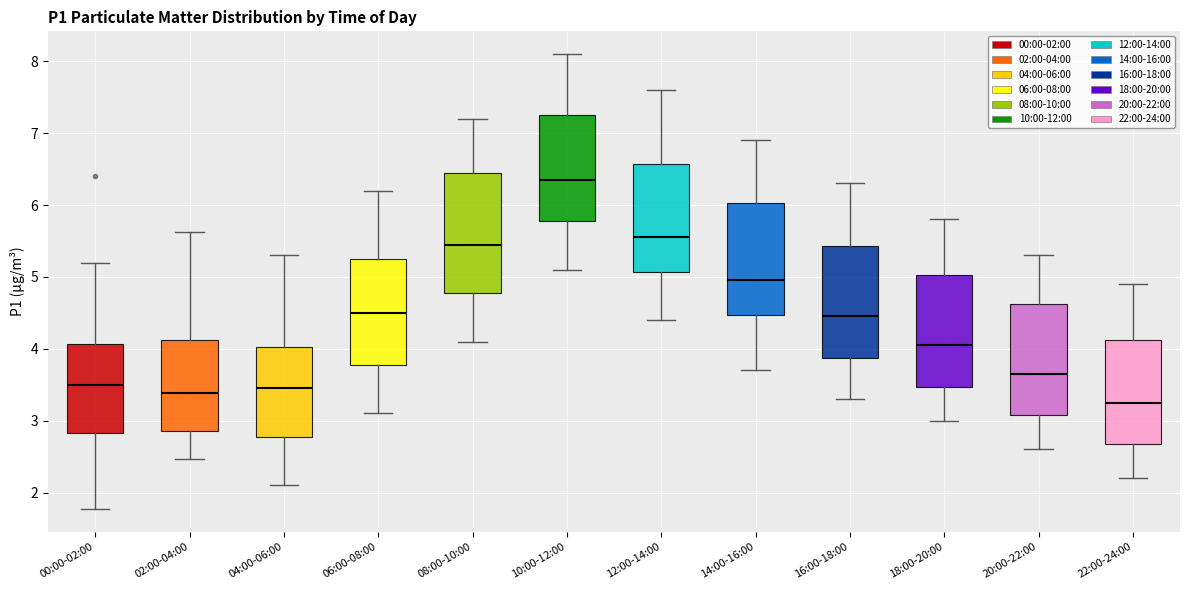

Which box has the lowest median line?

22:00-24:00